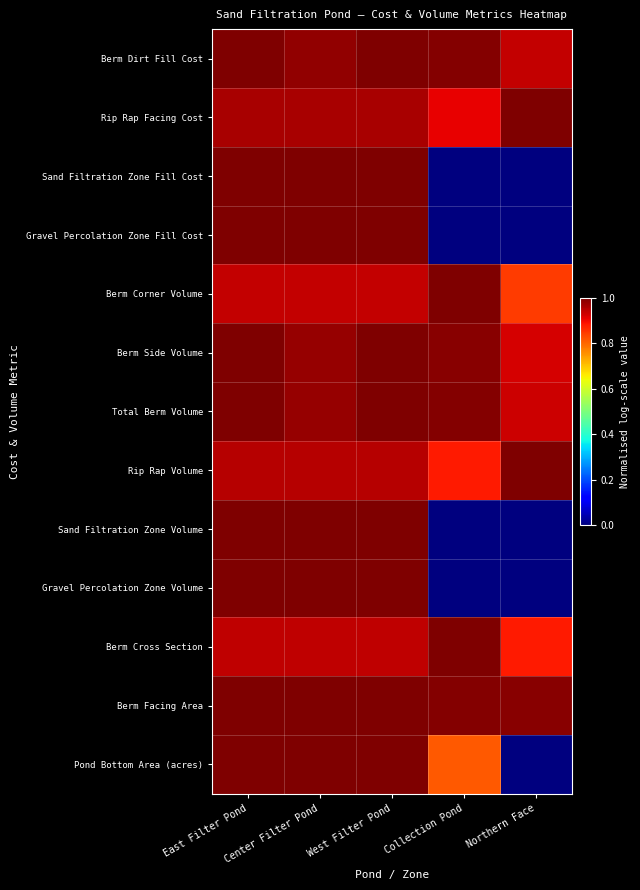

How many distinct data groups are displayed?

13